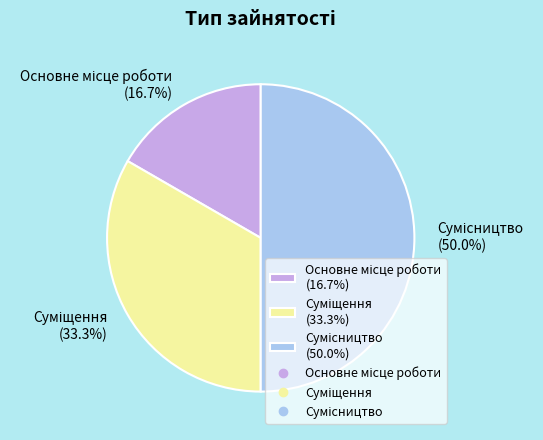

Do Сумісництво and Суміщення together represent more than half of the pie?

Yes